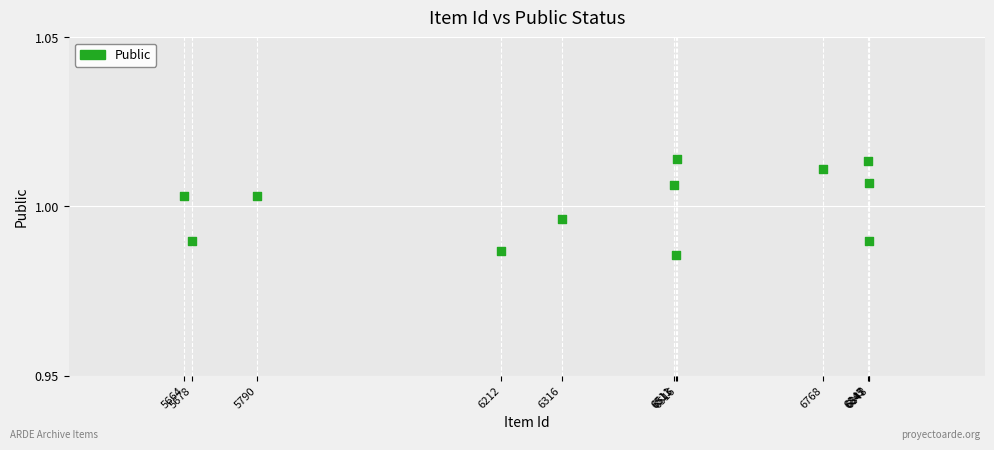

What is the average X value?

6375.7